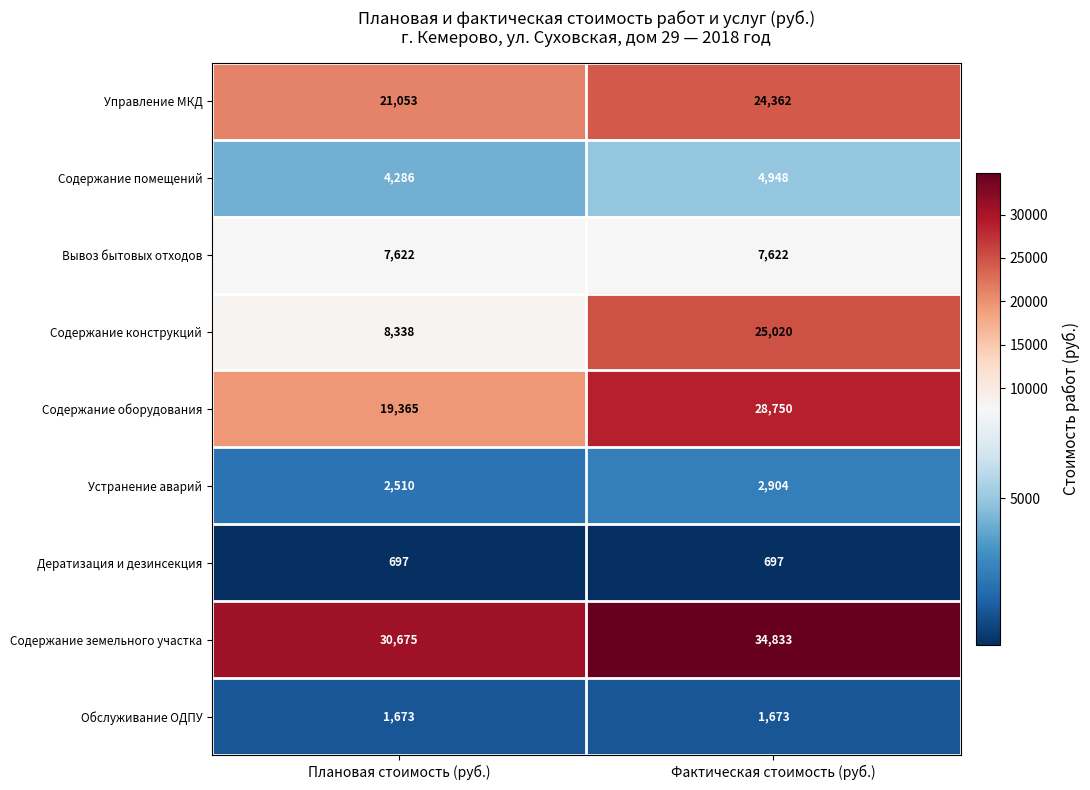

Rank the series at Плановая стоимость (руб.) from lowest to highest value.

Дератизация и дезинсекция, Обслуживание ОДПУ, Устранение аварий, Содержание помещений, Вывоз бытовых отходов, Содержание конструкций, Содержание оборудования, Управление МКД, Содержание земельного участка